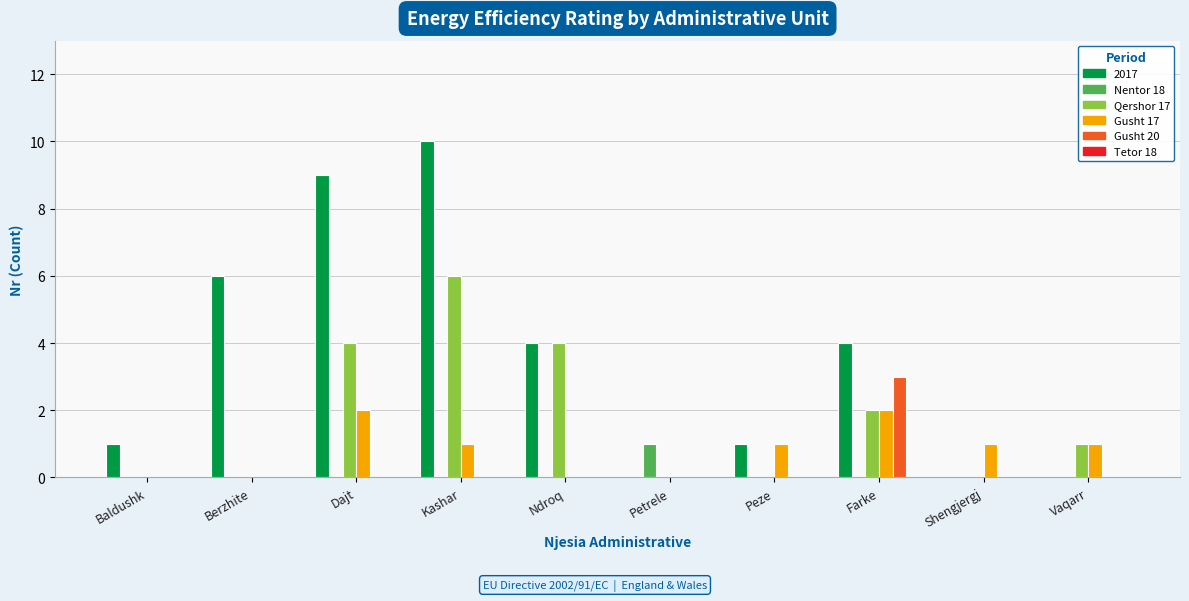

What is the sum of all Gusht 20 values?

3